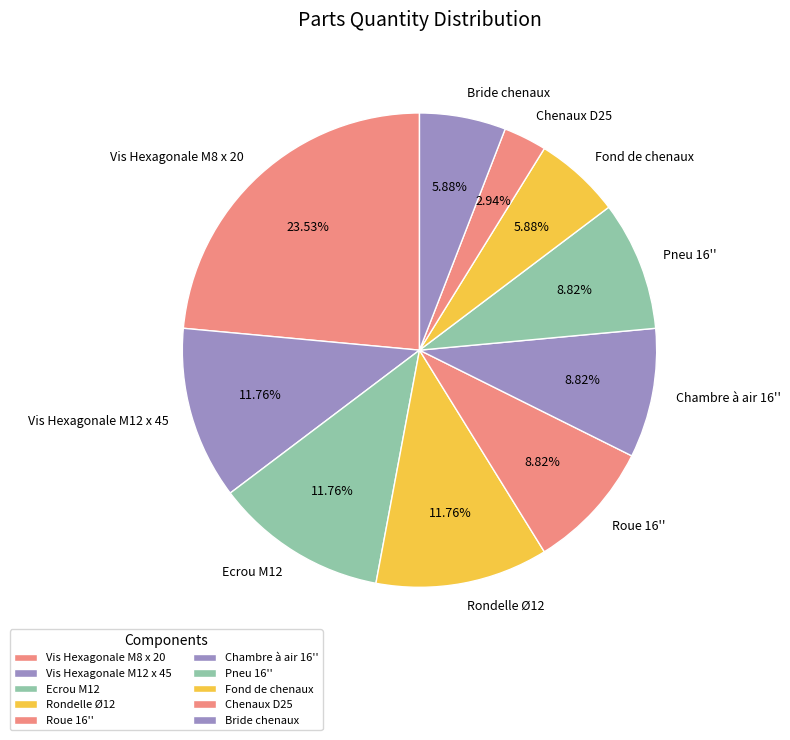

What is the smallest slice in the pie chart?

Chenaux D25